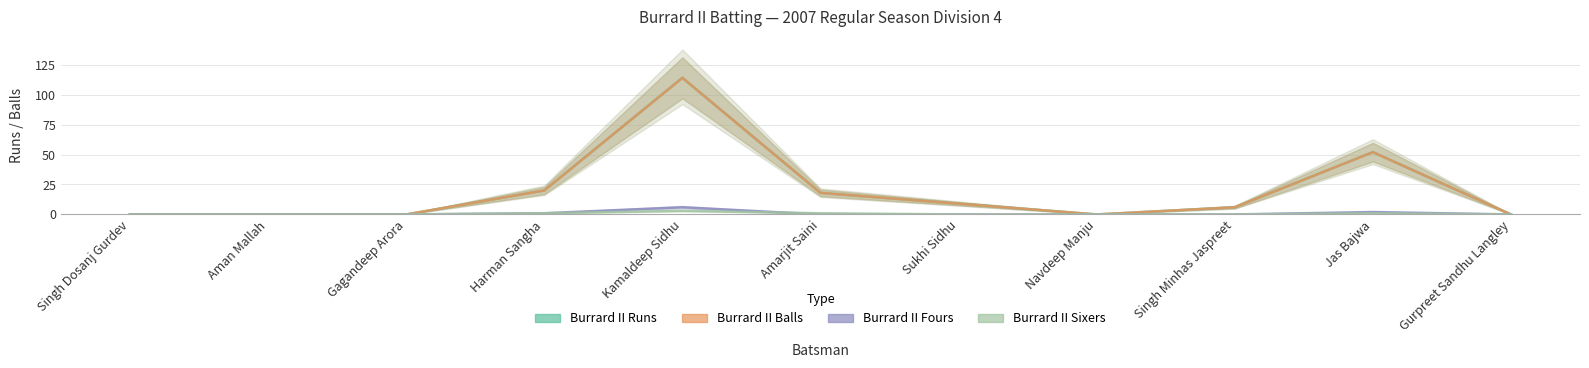

True or false: Burrard II Runs and Burrard II Balls cross at least once.

False